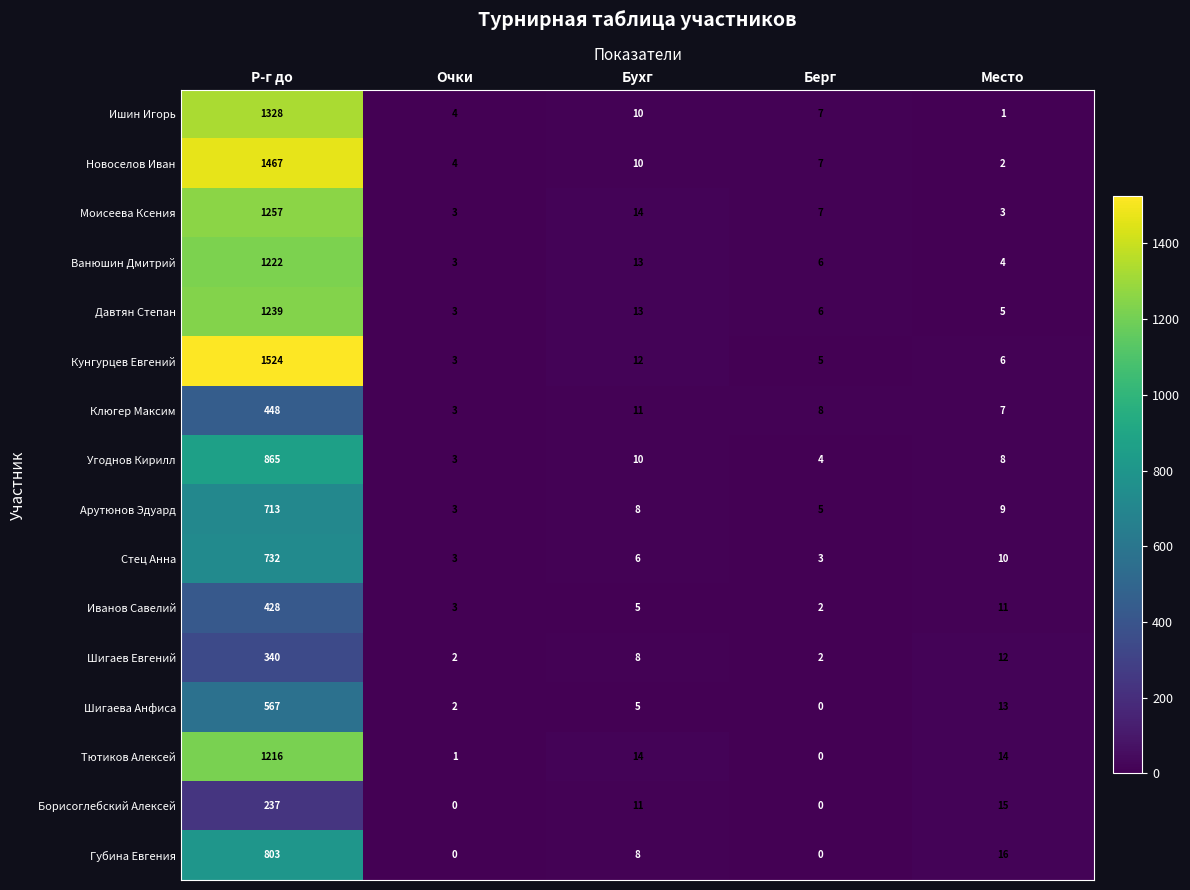

Which series has the largest total across all categories?

Кунгурцев Евгений